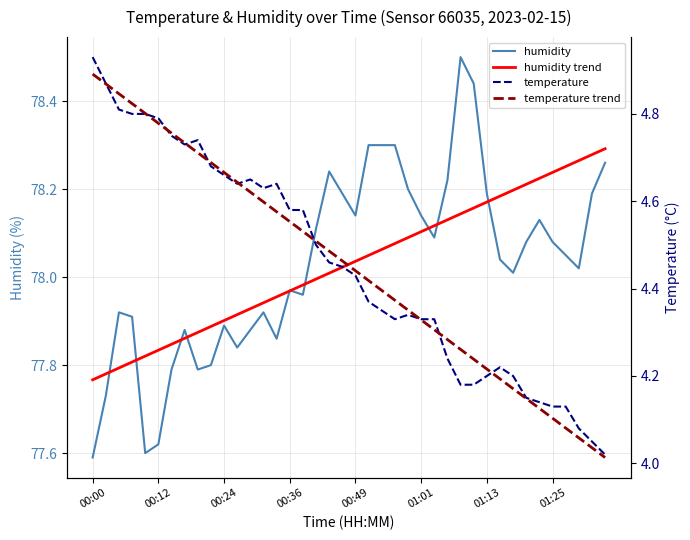

Which series has the largest total across all categories?

humidity